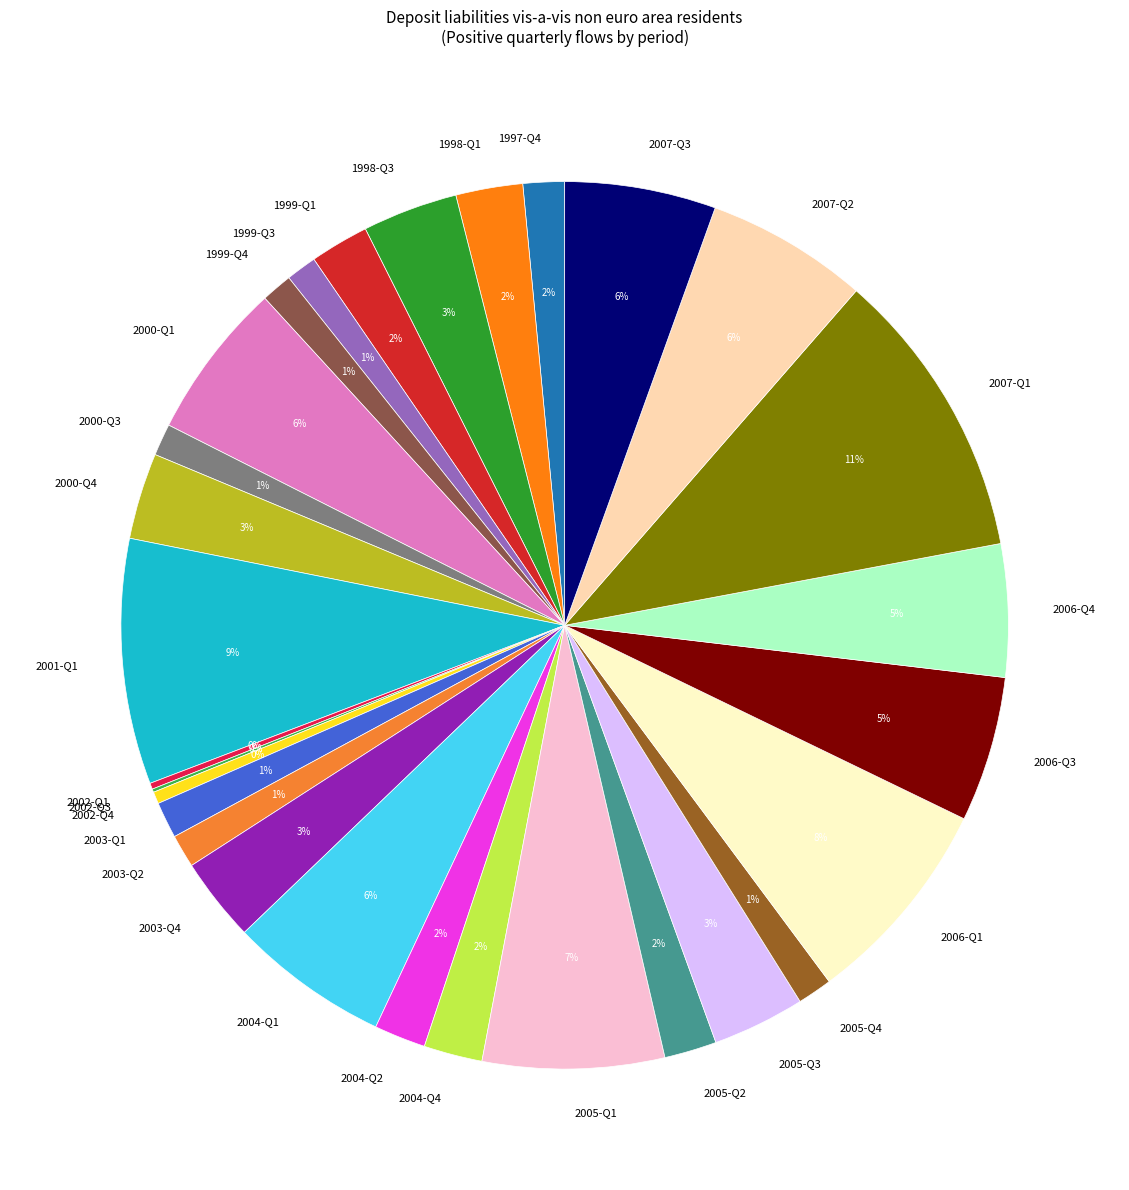

Is 2003-Q4 the majority of the pie?

No